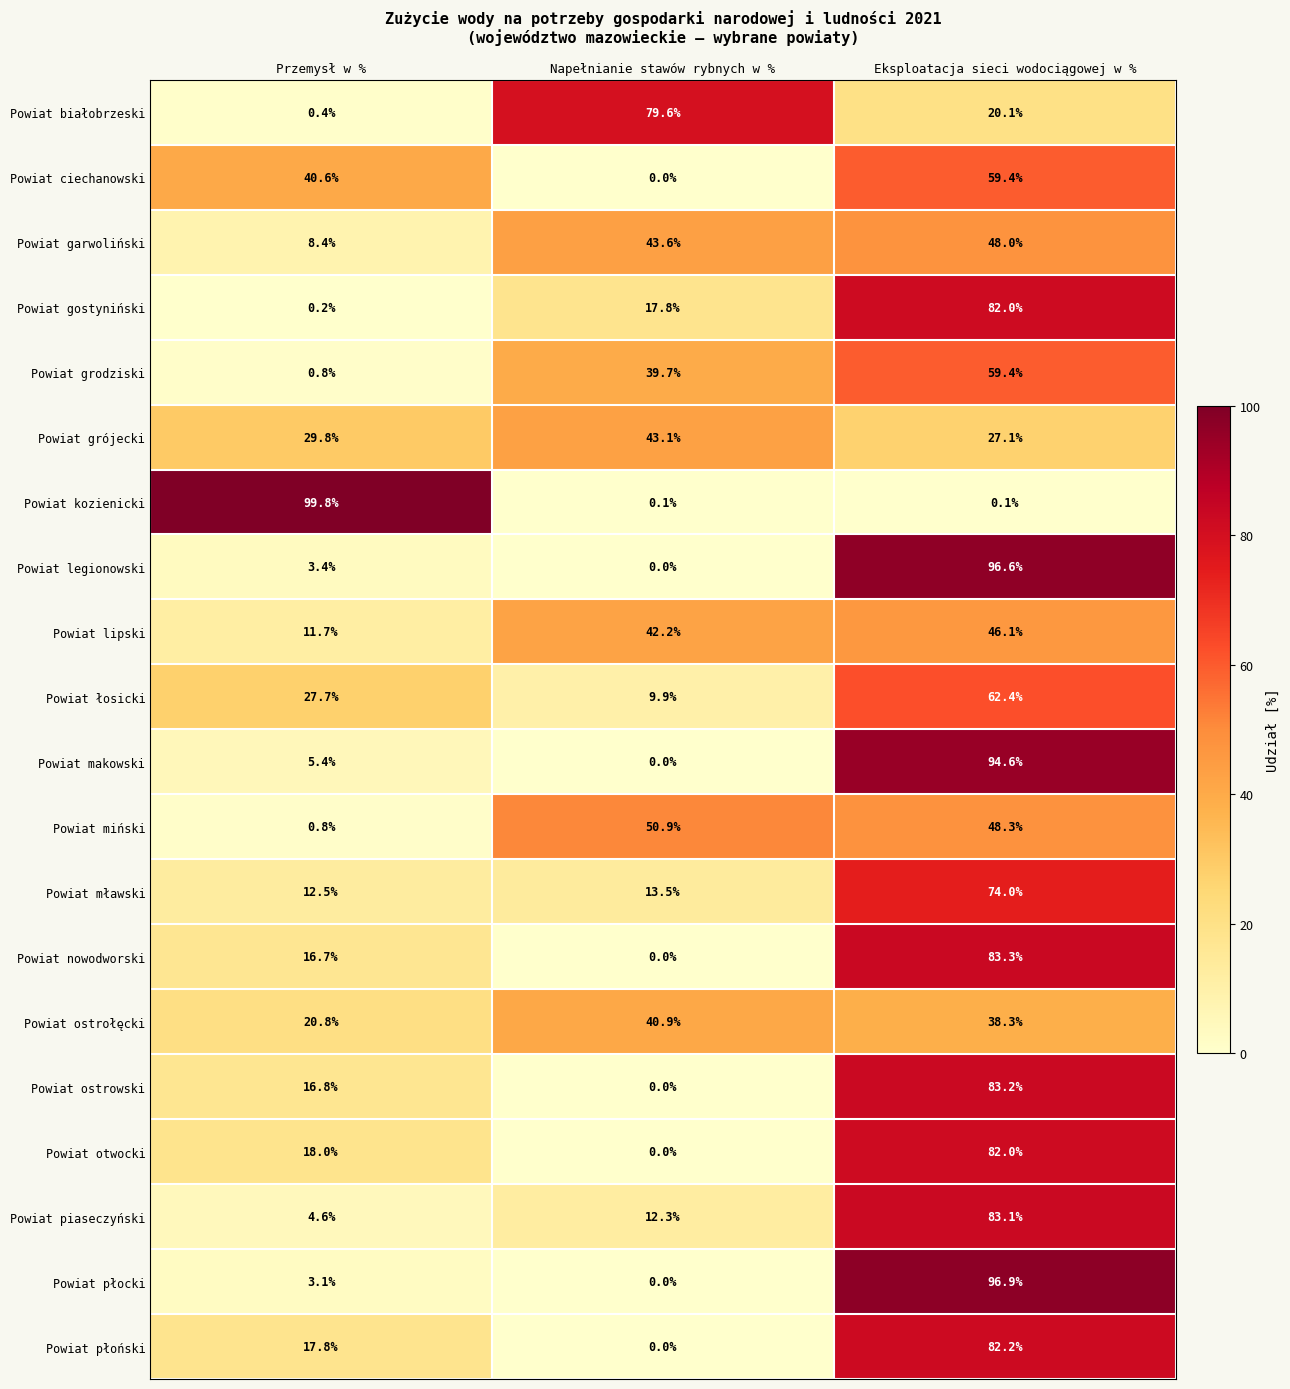

What is the difference between the maximum and minimum values in the Powiat lipski series?

34.4